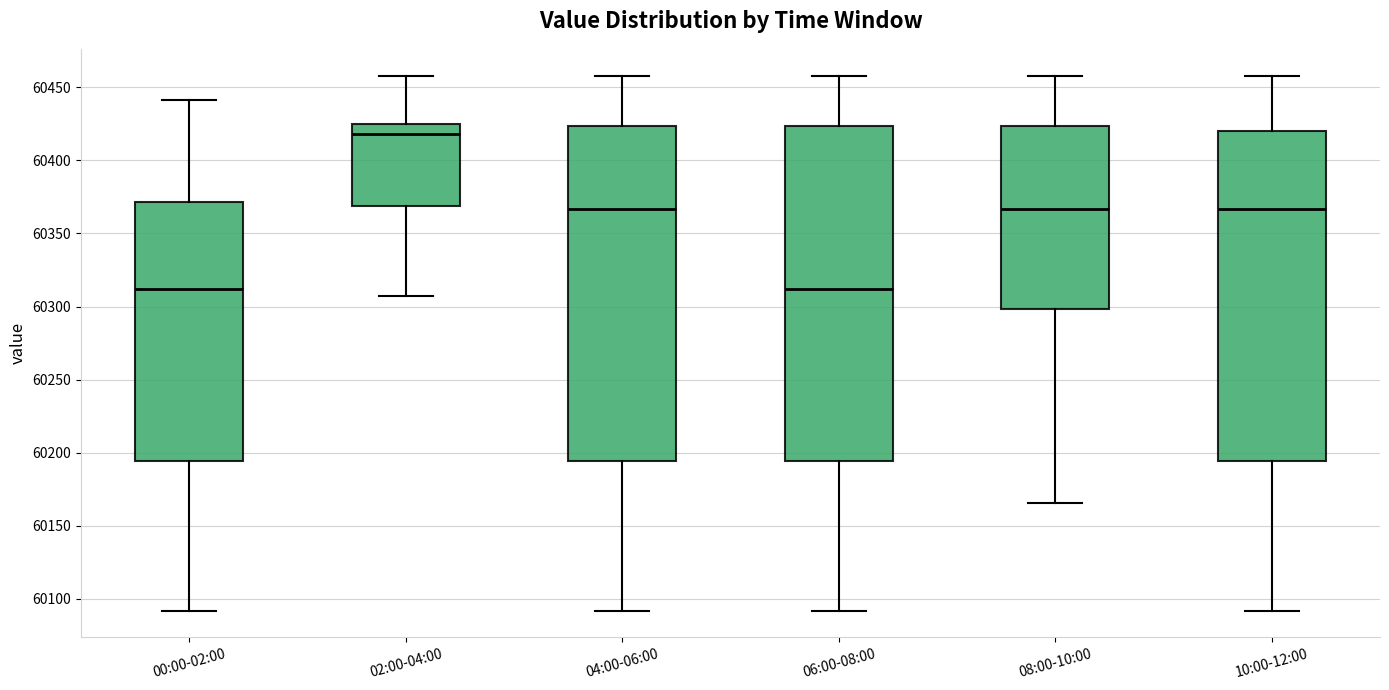

Reading left to right, read every box against the y-axis: the position of its median line, the range the box covers, and the ends of its whiskers. The values are not printed on the chart, so give them approximately, as read against the axis.

00:00-02:00: median 60310, box 60195 to 60370, whiskers 60090 to 60440
02:00-04:00: median 60420, box 60370 to 60425, whiskers 60305 to 60460
04:00-06:00: median 60365, box 60195 to 60425, whiskers 60090 to 60460
06:00-08:00: median 60310, box 60195 to 60425, whiskers 60090 to 60460
08:00-10:00: median 60365, box 60300 to 60425, whiskers 60165 to 60460
10:00-12:00: median 60365, box 60195 to 60420, whiskers 60090 to 60460